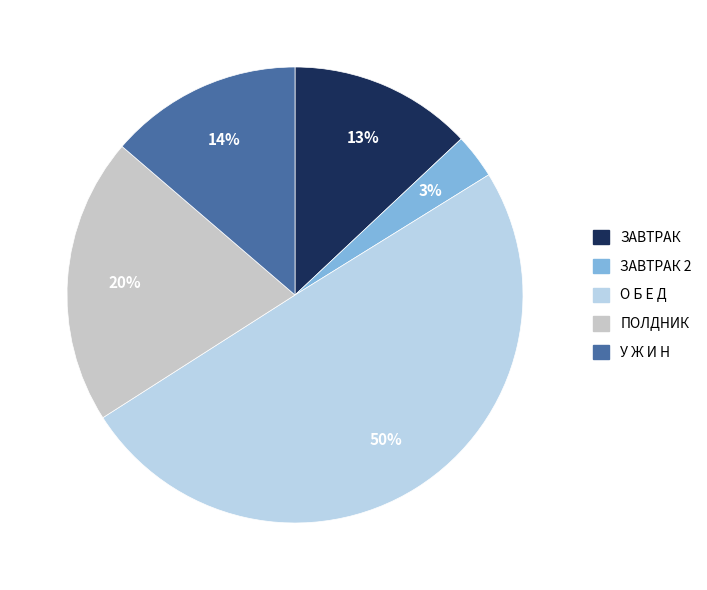

How many slices are in this pie chart?

5